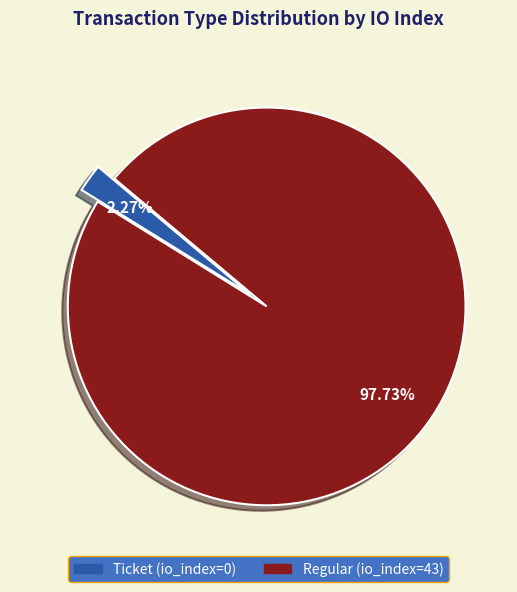

Is there any slice that represents more than half of the pie?

Yes